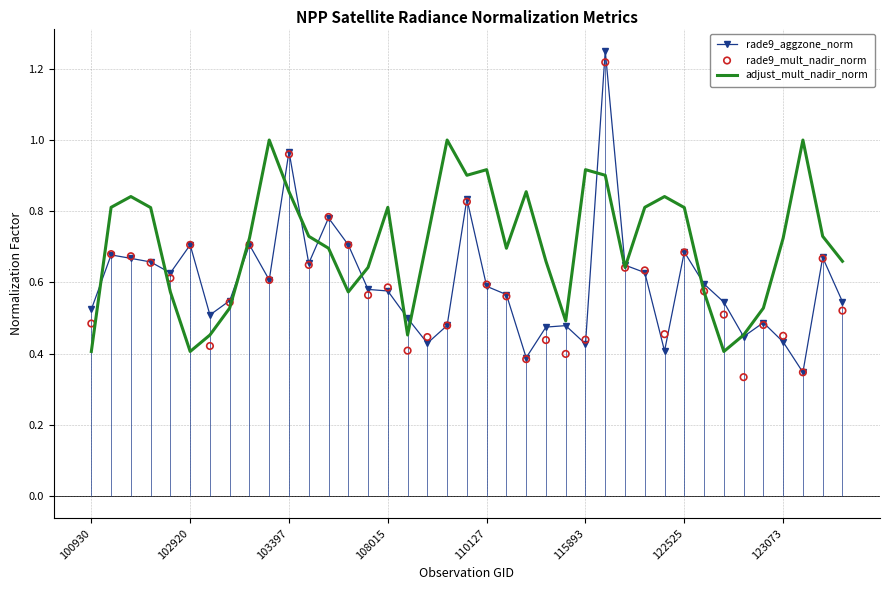

At which category is the sum across all series the highest?

26